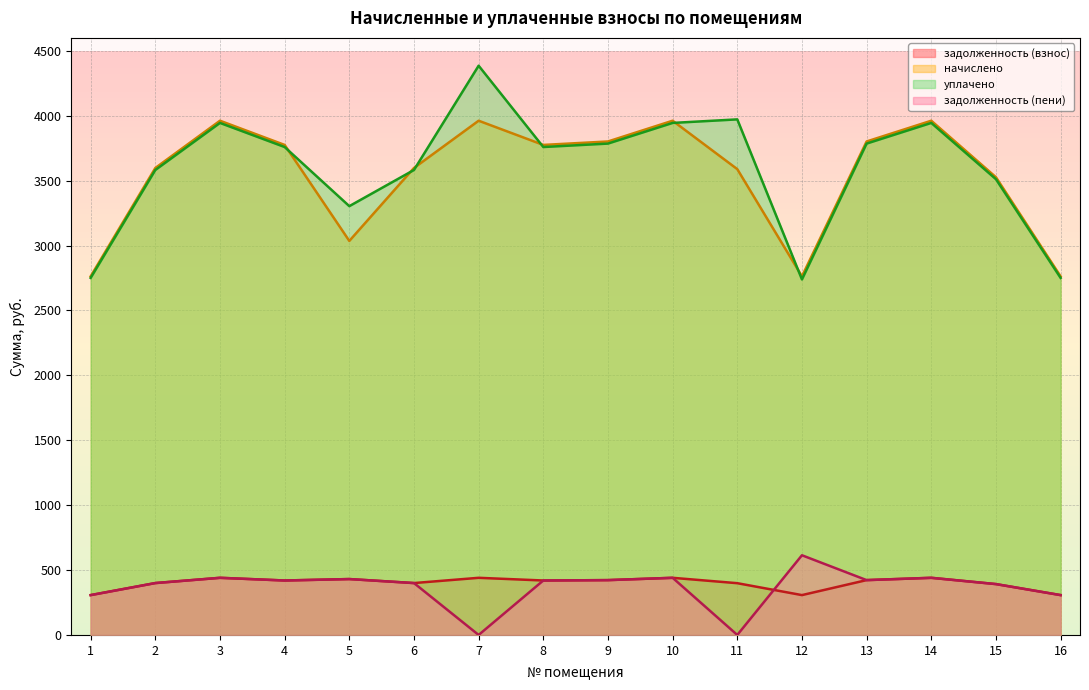

Is the value of начислено at 4 greater than the value of уплачено at 1?

Yes